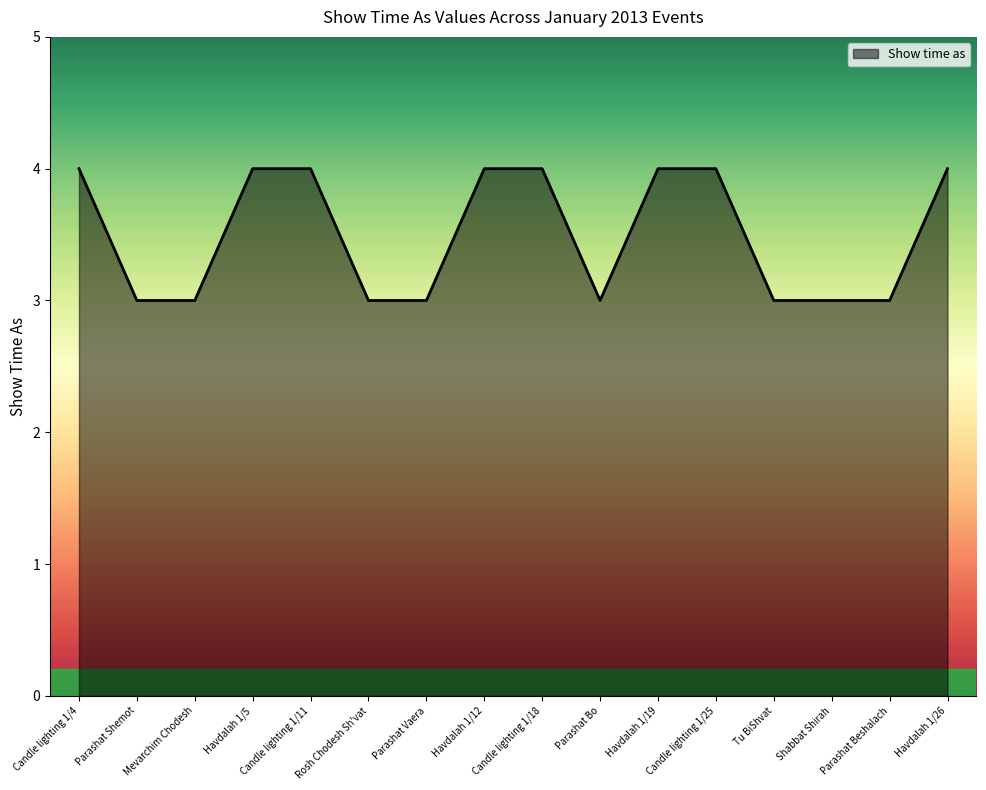

What is the minimum value shown in the chart?

3